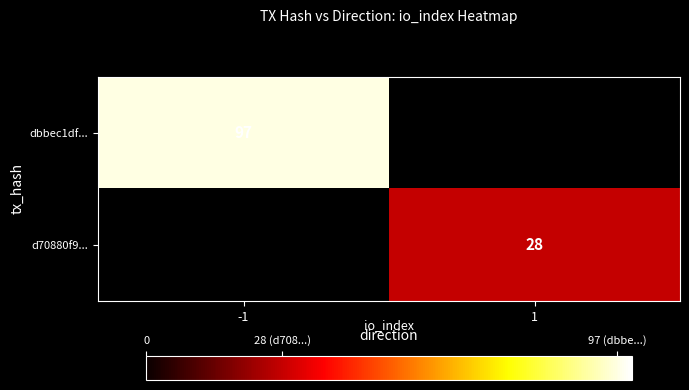

True or false: dbbec1df... has a value of 39.5 at -1.

False